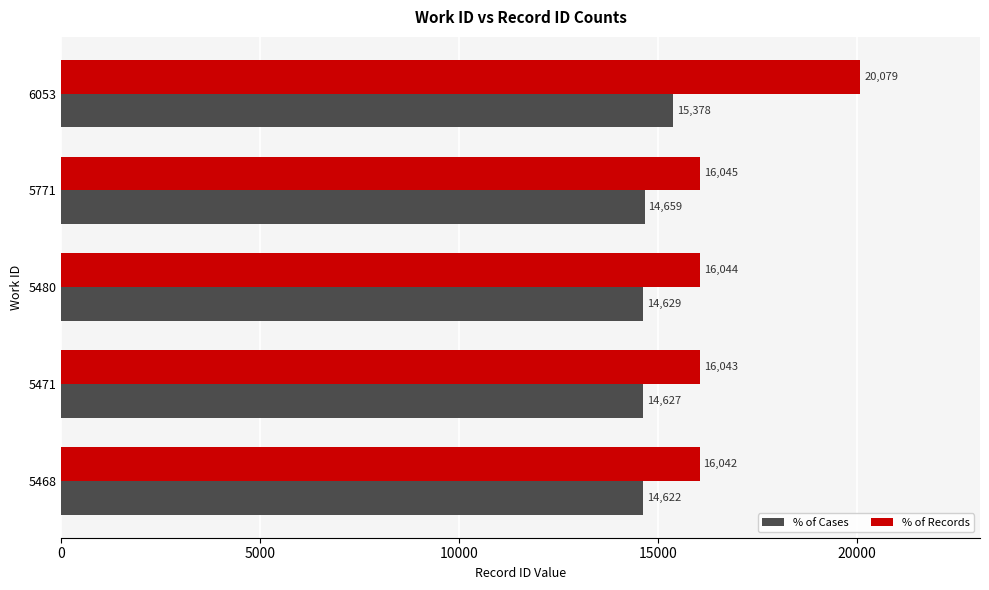

True or false: % of Cases has a value of 14659 at 5771.

True